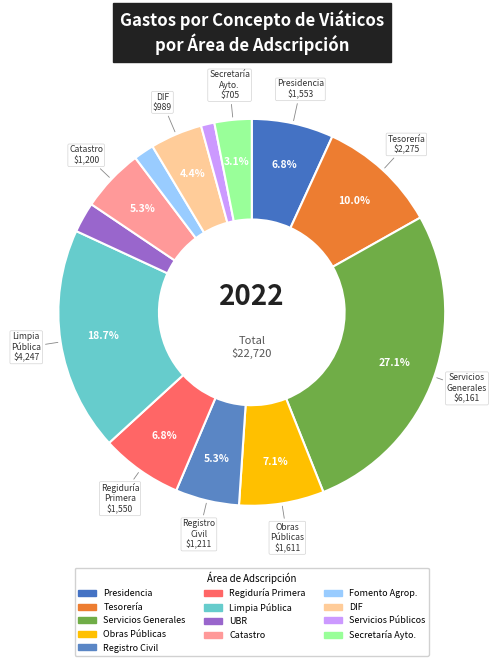

How many slices are in this pie chart?

13